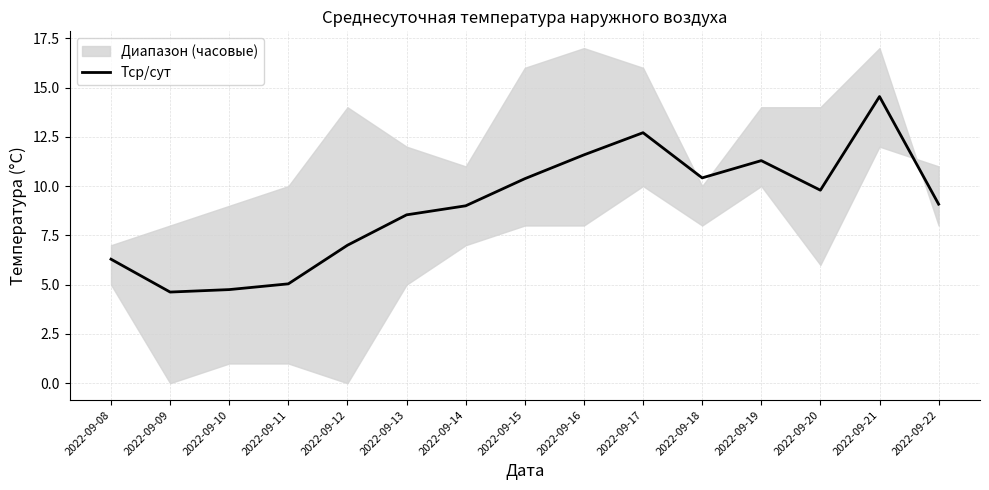

How many lines are shown in the chart?

1